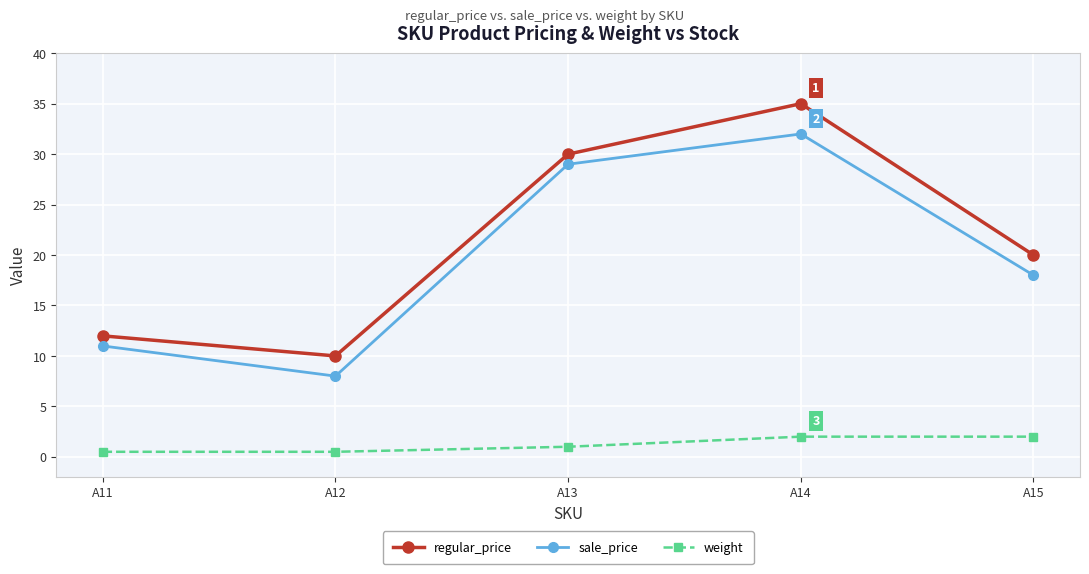

True or false: weight and sale_price cross at least once.

False